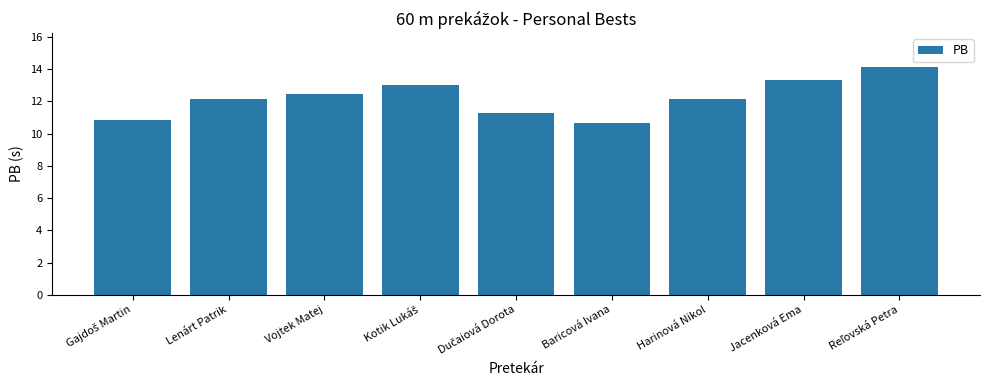

What is the sum of all values?

110.0